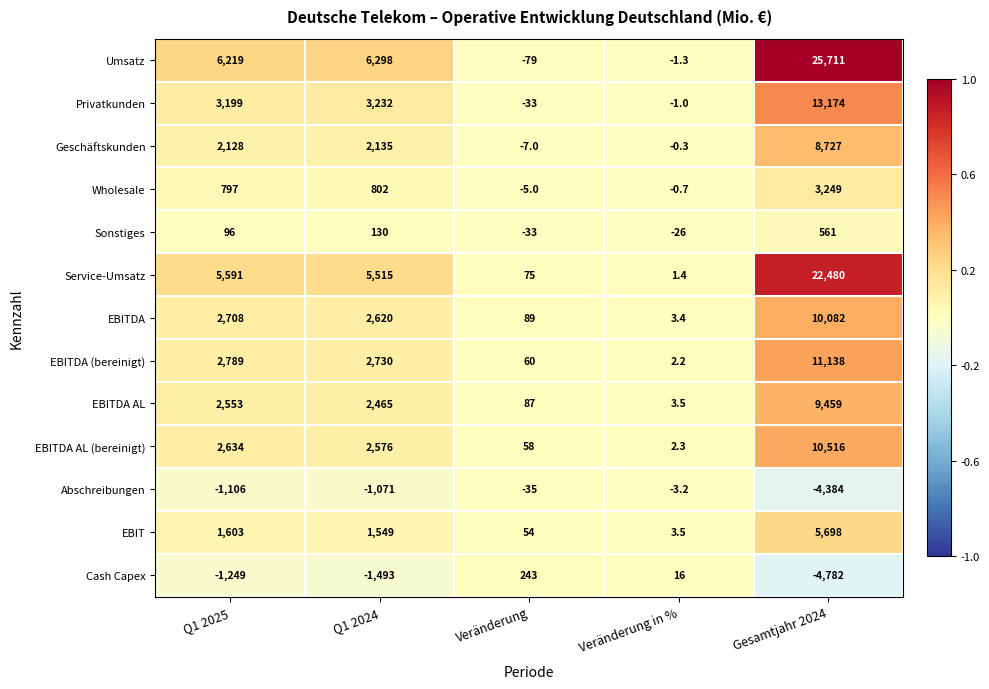

What is the sum of the Sonstiges values at Q1 2025 and Veränderung?

63.0